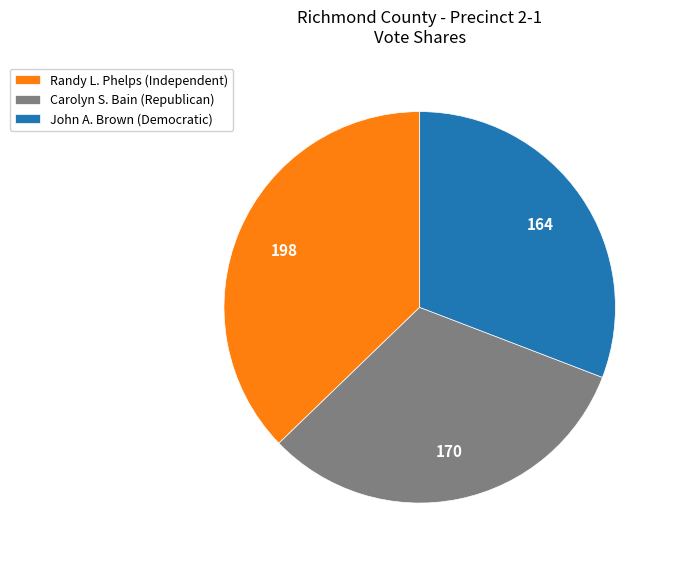

Which category has the smallest portion of the pie?

John A. Brown (Democratic)